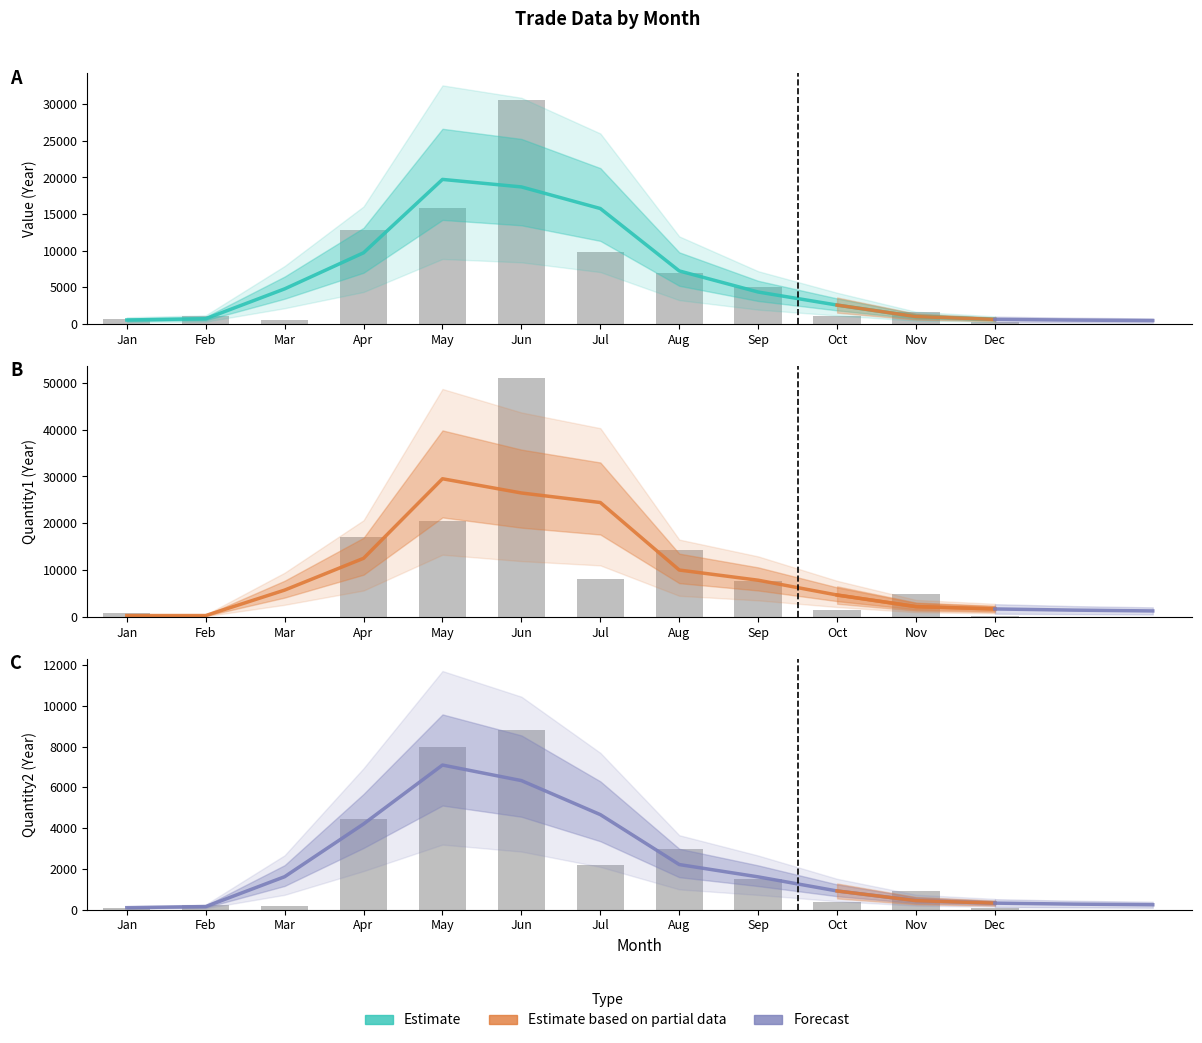

What is the minimum value for Quantity2-Year?

62